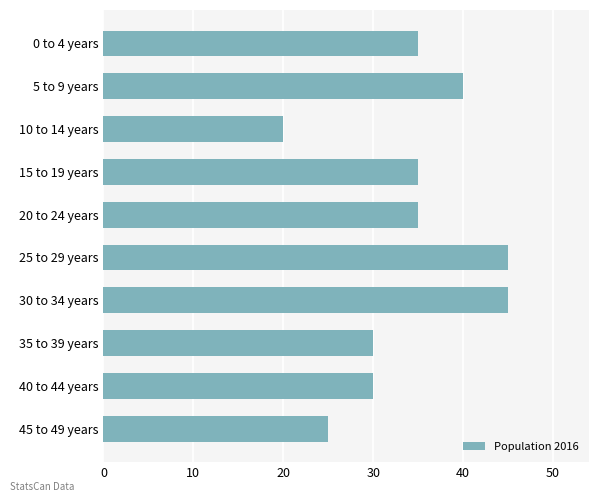

What is the ratio of the value at 35 to 39 years to the value at 10 to 14 years?

1.5